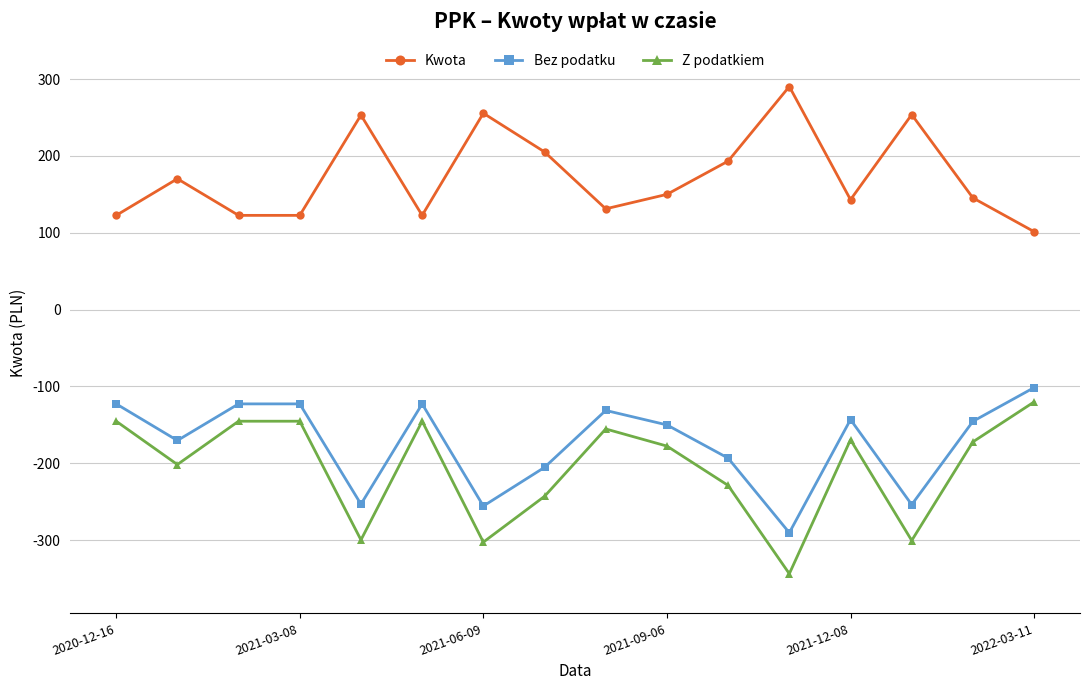

How many interior local peaks does the Kwota series have?

5